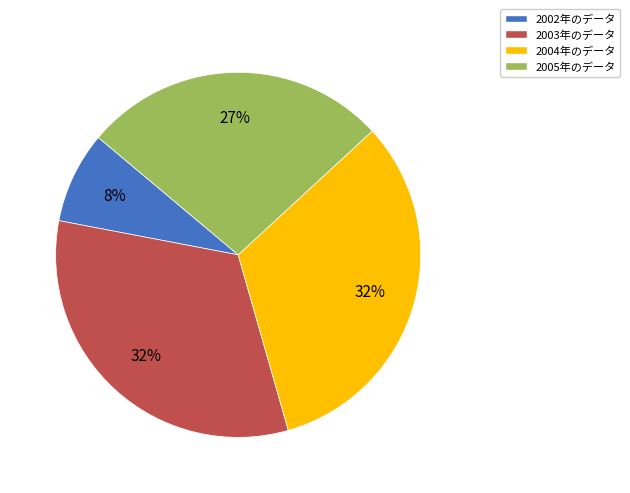

To the nearest percent, what is the average slice percentage?

25%